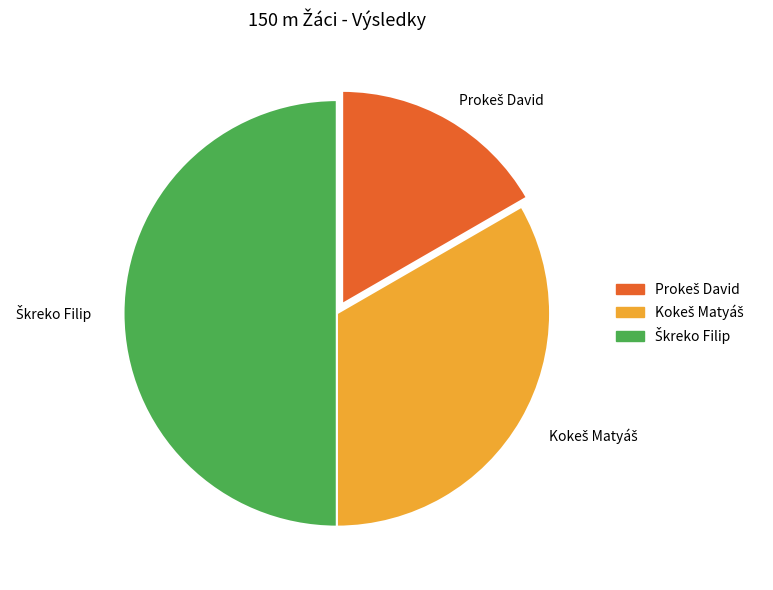

What percentage is NOT represented by Kokeš Matyáš?

66.7%